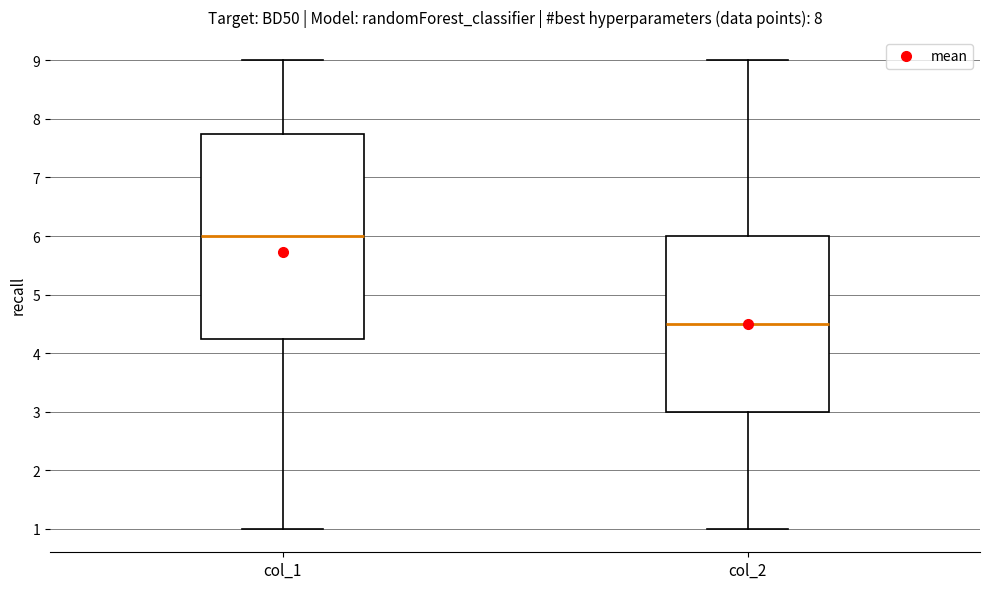

Reading left to right, transcribe this box plot: for each box, give where its median line is, the range the box spans, and where its two whiskers end, as read against the y-axis. The values are not printed on the chart, so give them approximately, as read against the axis.

col_1: median 6.0, box 4.3 to 7.8, whiskers 1.0 to 9.0
col_2: median 4.5, box 3.0 to 6.0, whiskers 1.0 to 9.0